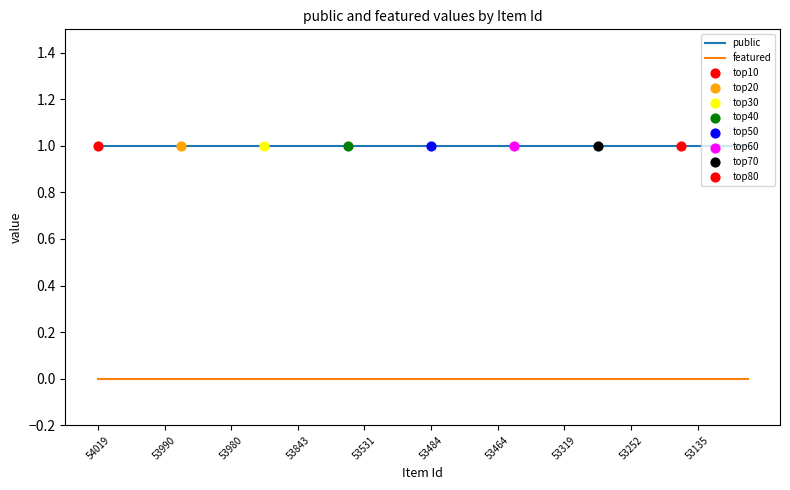

List the series in order of their overall mean, lowest first.

featured, public